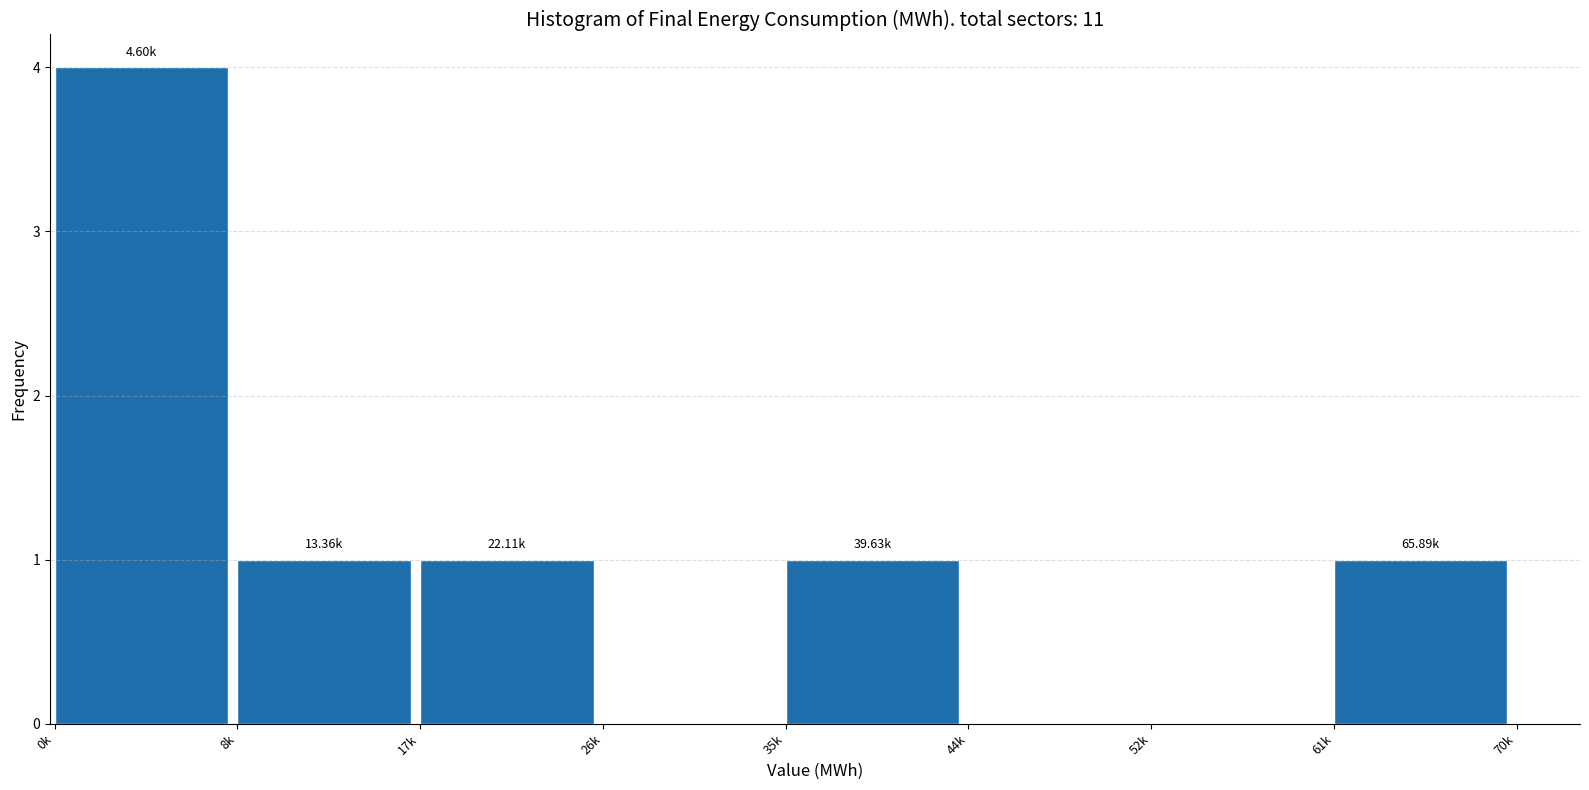

What is the sum of all values?

8